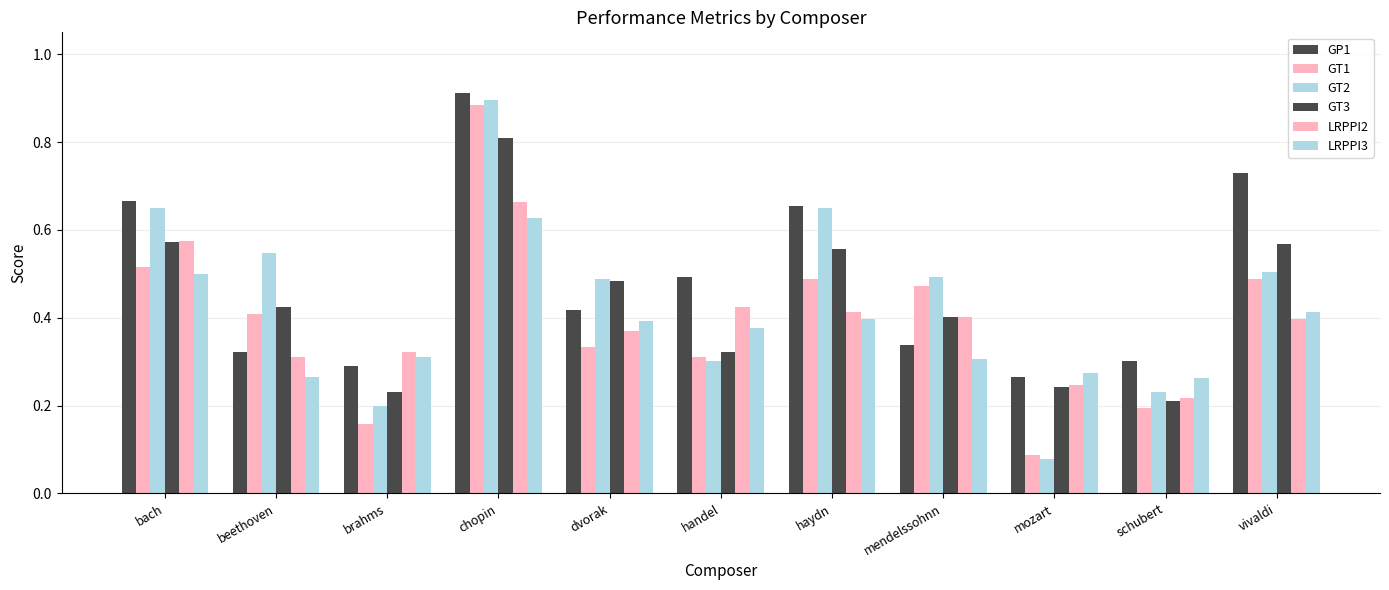

What is the label of the 6th bar from the left?

handel